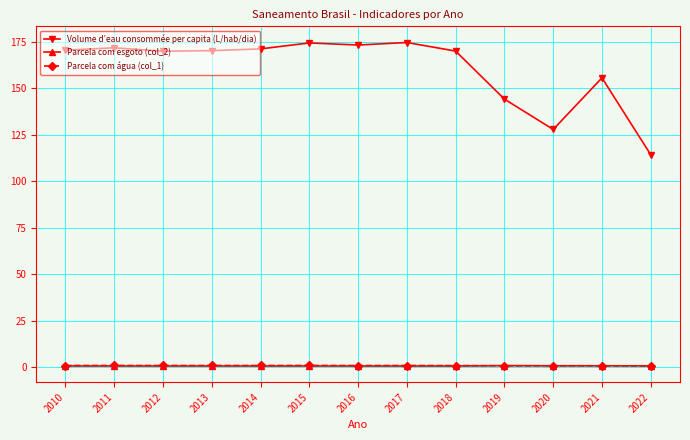

Between 2017 and 2021, which series saw the biggest shift?

Volume d’eau consommée per capita (L/hab/dia)